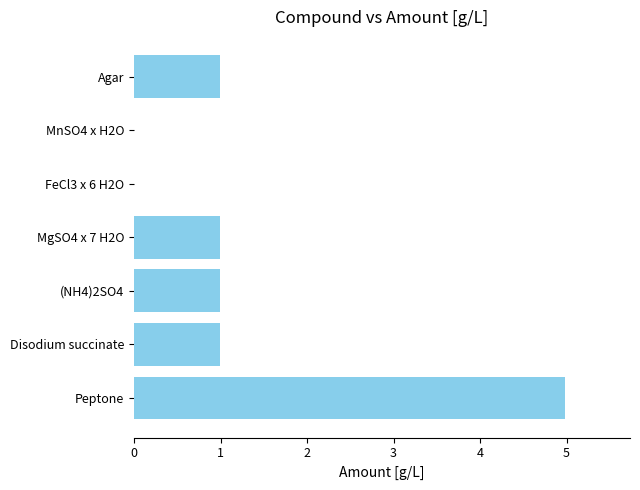

Is it true that the value at Agar is 0.6?

False